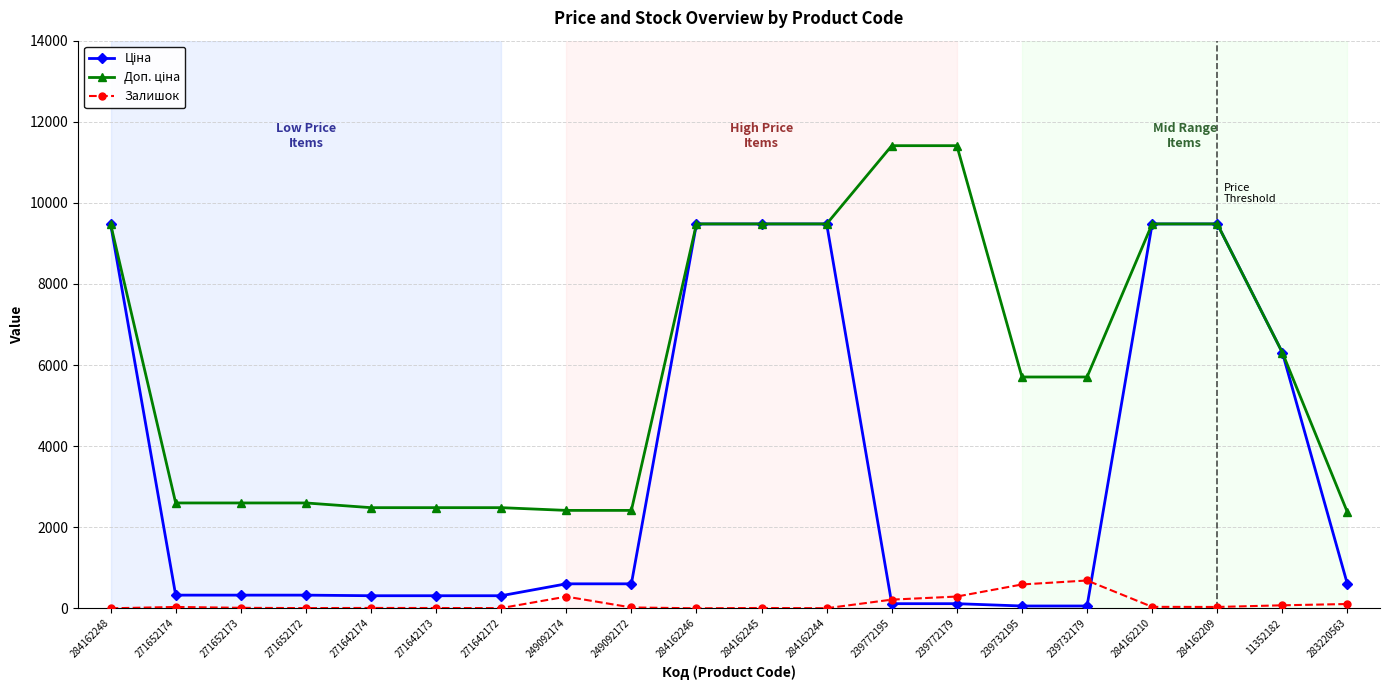

What is the maximum value shown in the chart?

11410.0